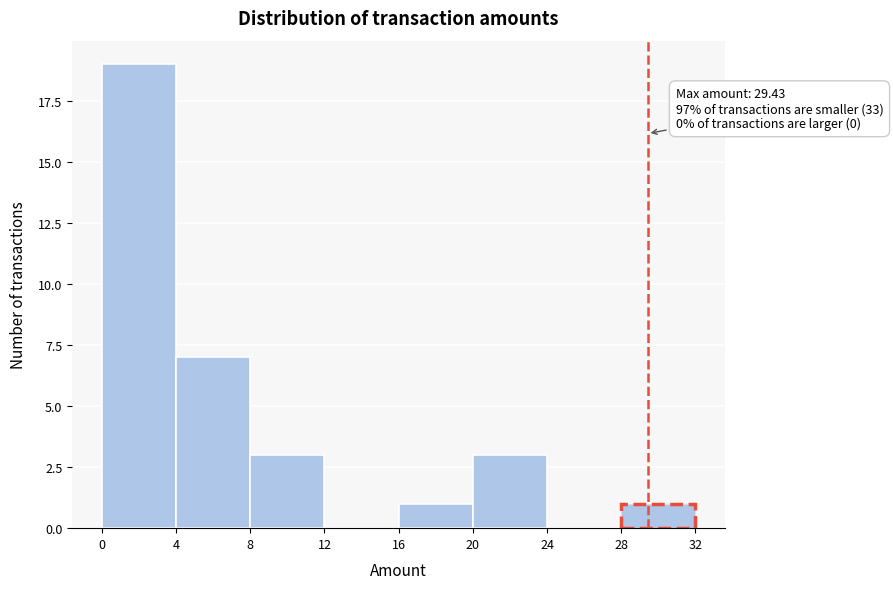

Which range on the x-axis has the tallest bar?

0 to 4